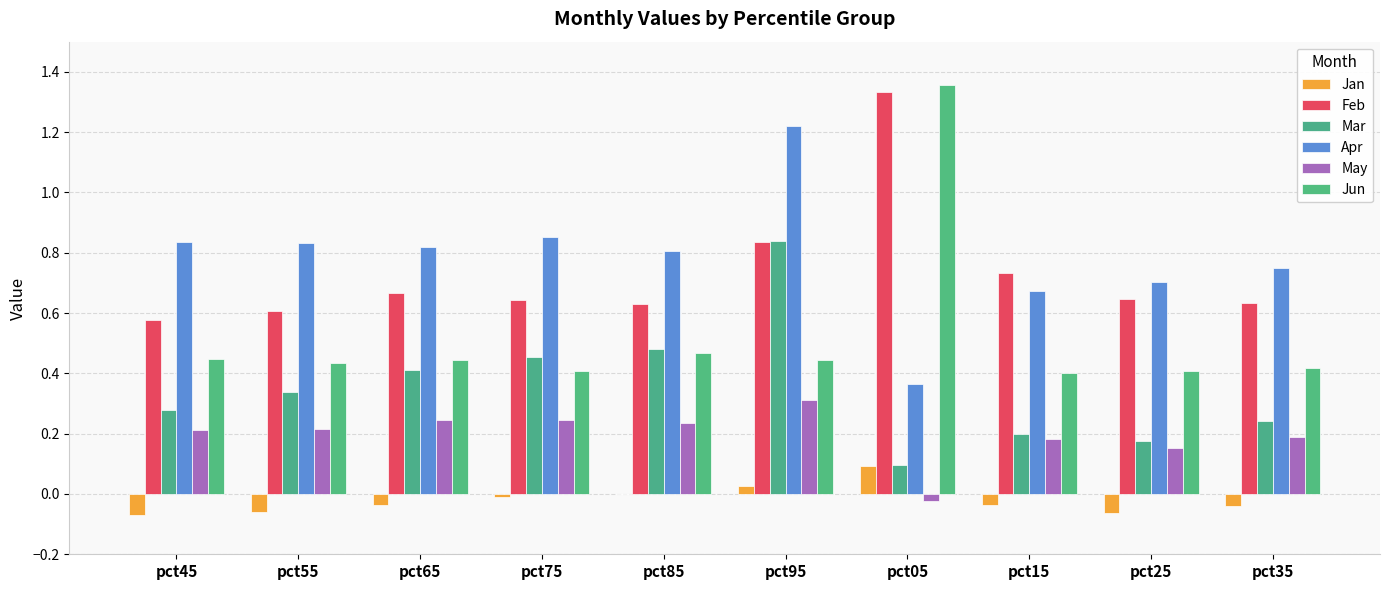

How many groups of bars are there?

10